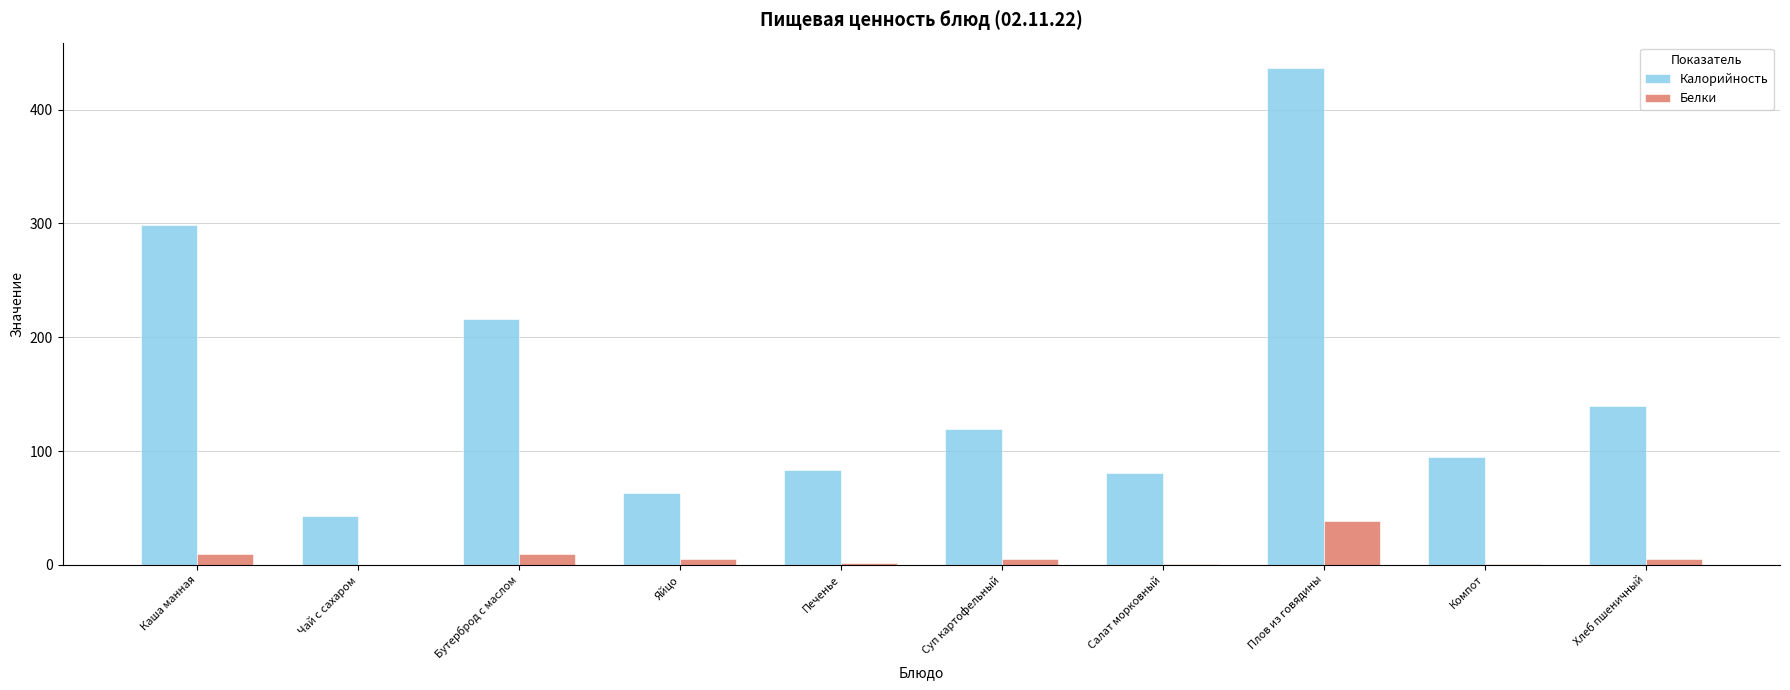

Which series has the largest total across all categories?

Калорийность